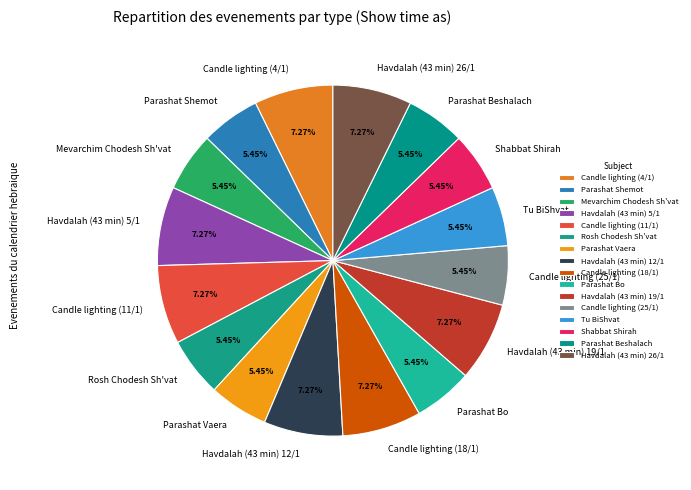

Is Parashat Bo the majority of the pie?

No